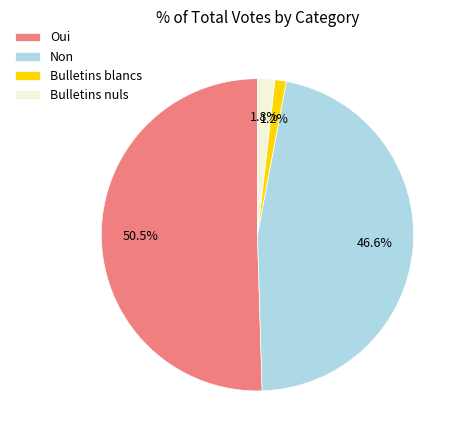

Count the number of slices in the pie.

4